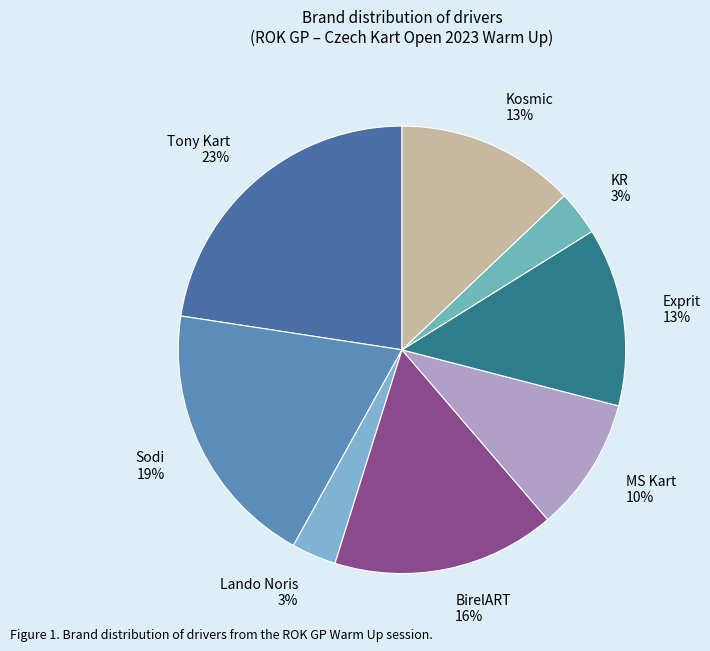

Is there a majority slice in this chart?

No